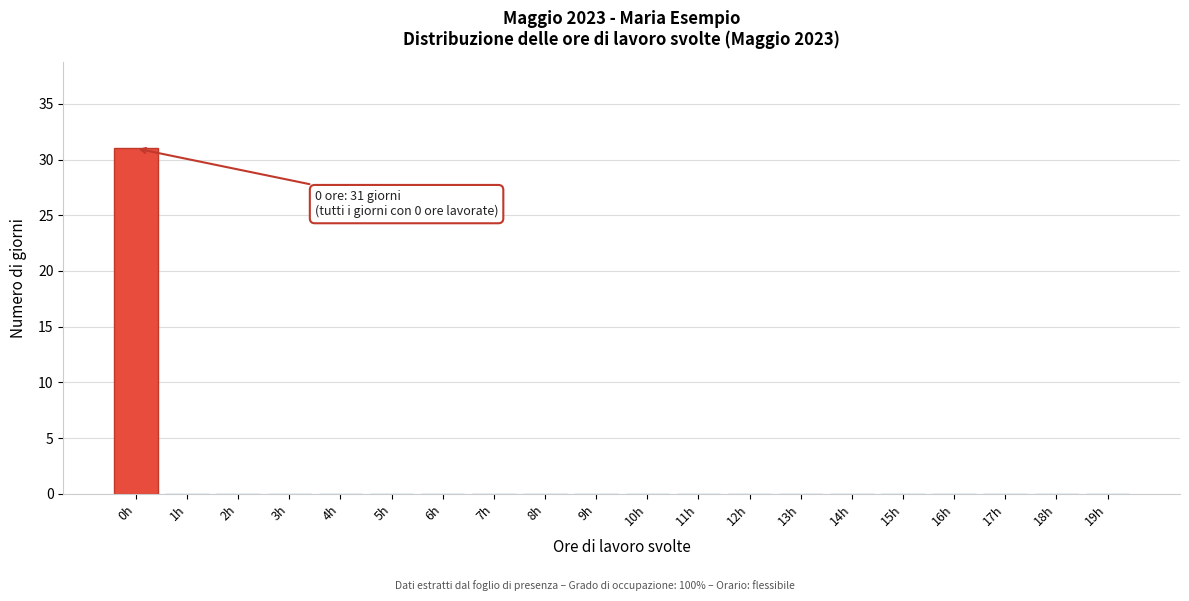

Reading right to left, list all the values displayed in this chart.

19h=0	18h=0	17h=0	16h=0	15h=0	14h=0	13h=0	12h=0	11h=0	10h=0	9h=0	8h=0	7h=0	6h=0	5h=0	4h=0	3h=0	2h=0	1h=0	0h=31